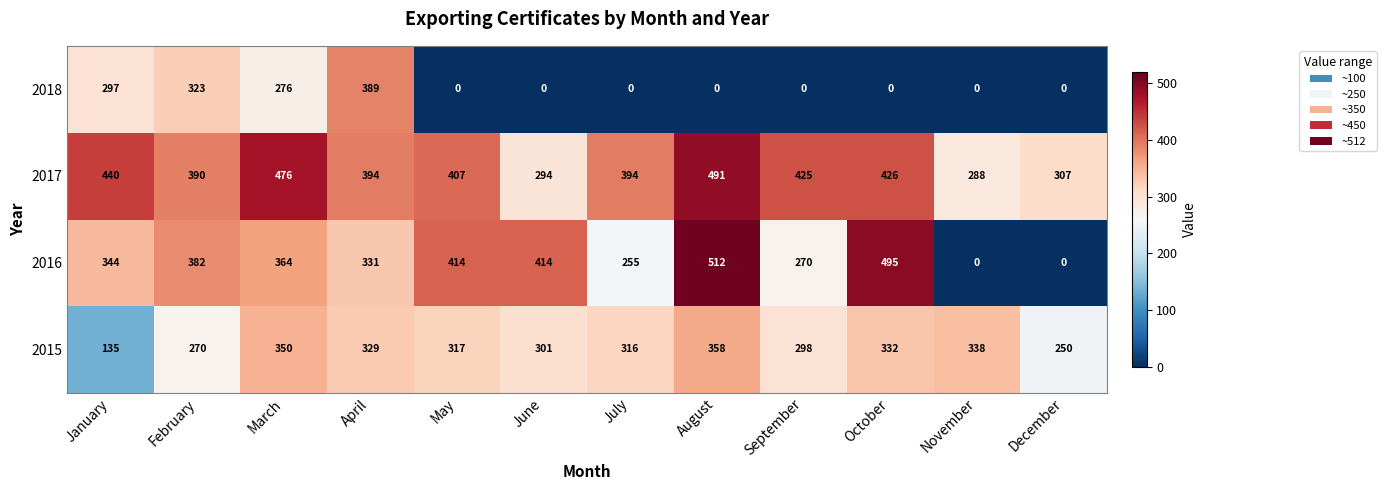

What is the minimum value for 2017?

288